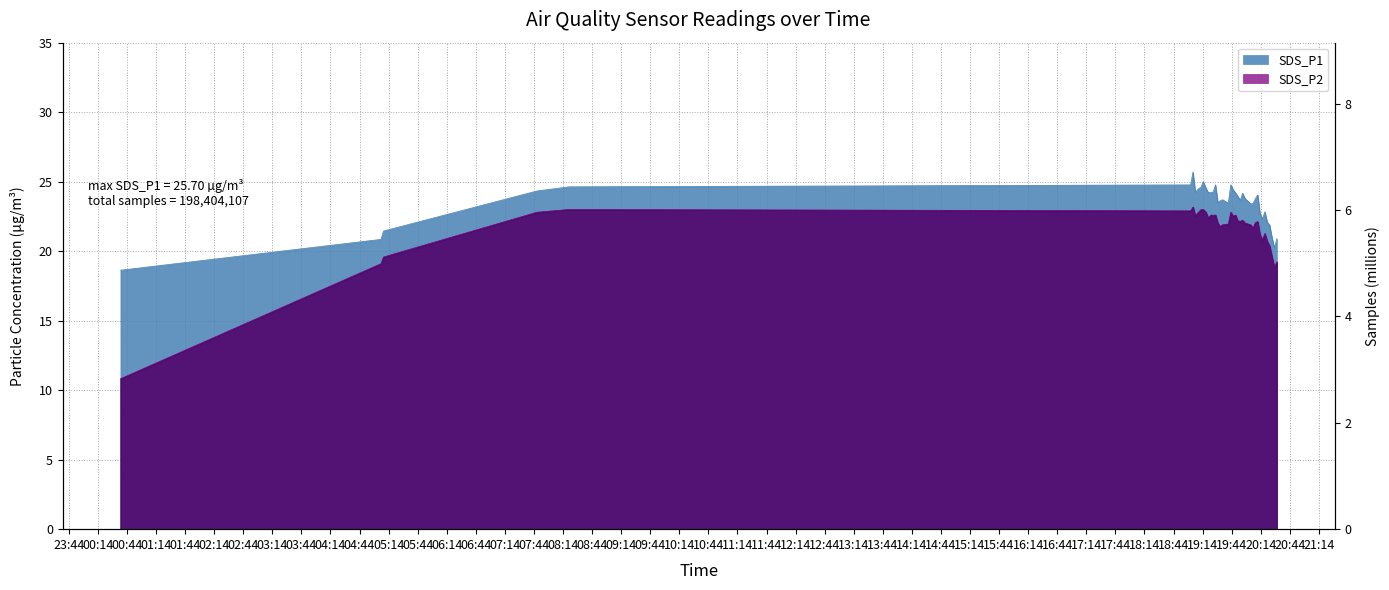

At which category does SDS_P1 reach its first local valley?

2023/07/16 19:06:34